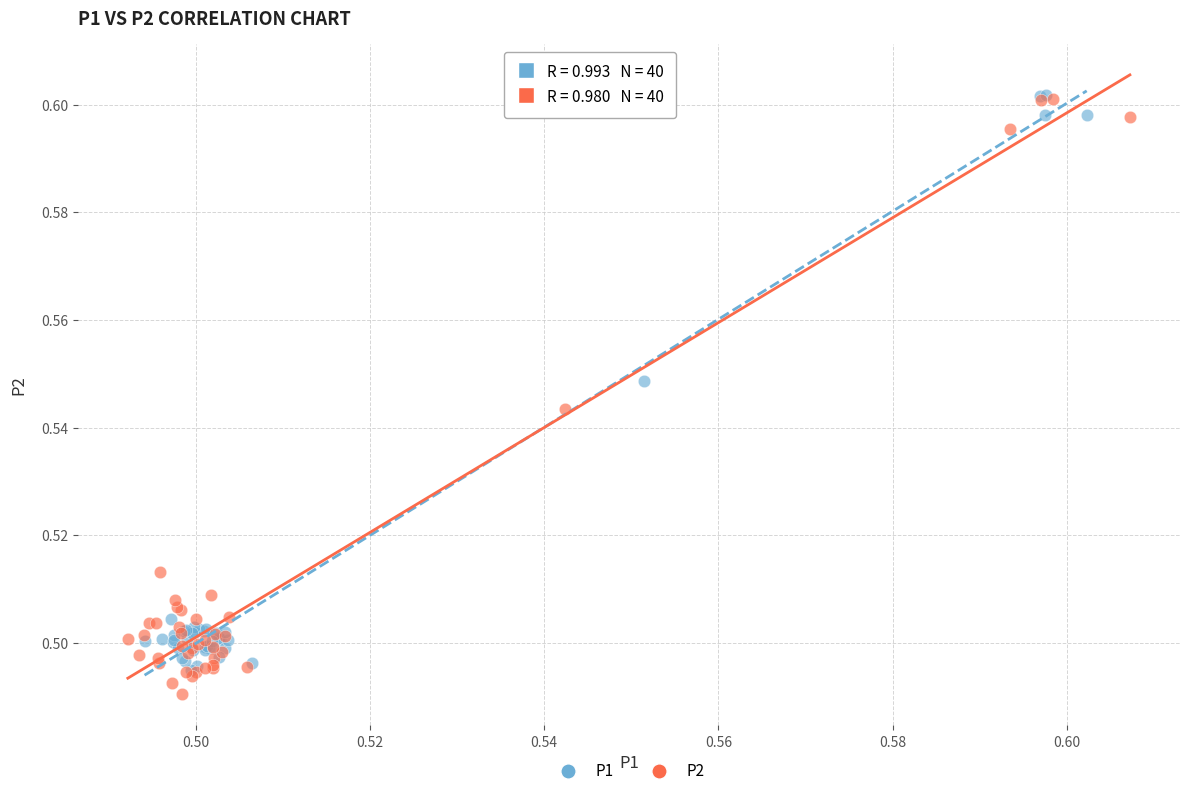

Which series has the largest Y range (max minus min)?

P2